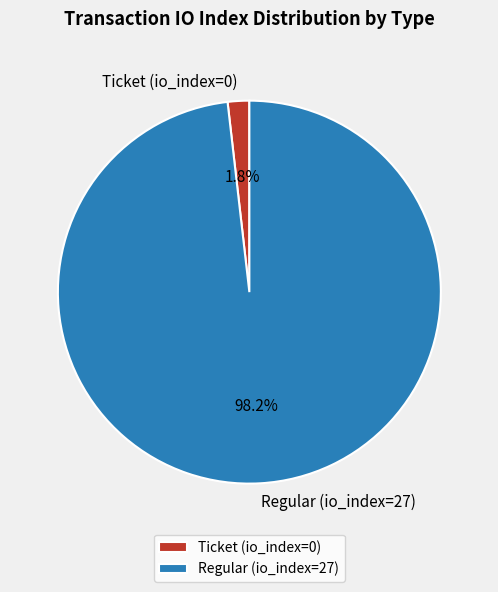

How much of the chart is everything except Ticket (io_index=0)?

98.2%